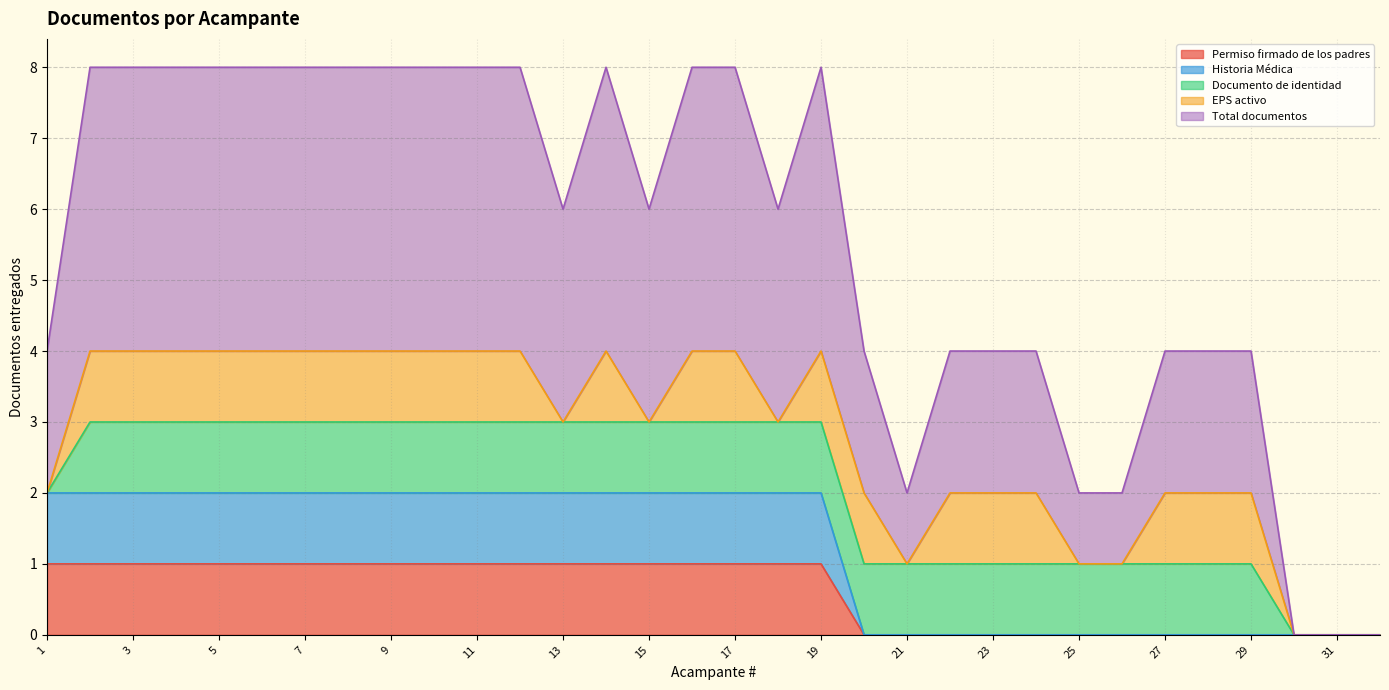

The Permiso firmado de los padres series shows 0 at 5. True or false?

False